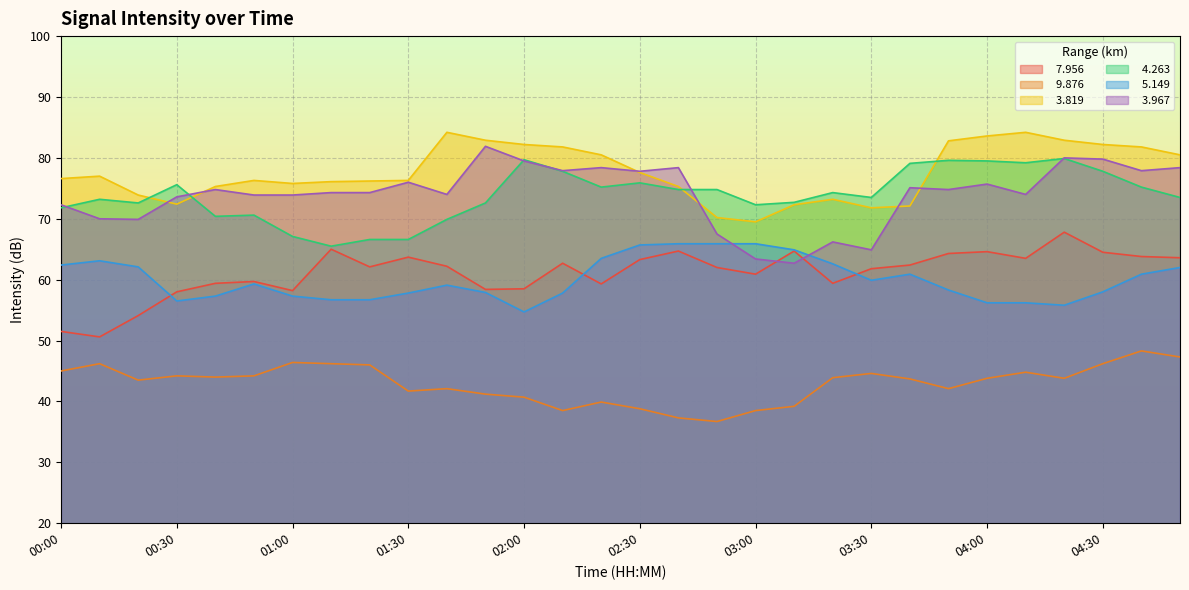

Which series has the widest spread of values?

  3.967